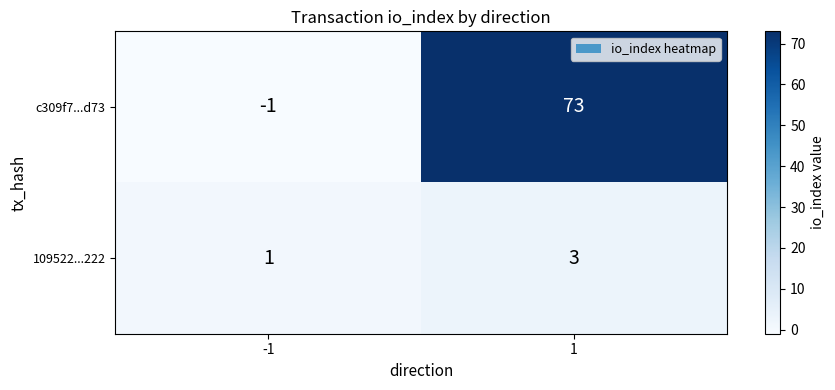

Reading left to right, list all the values displayed in this chart.

c309f7...d73: -1	73
109522...222: 1	3